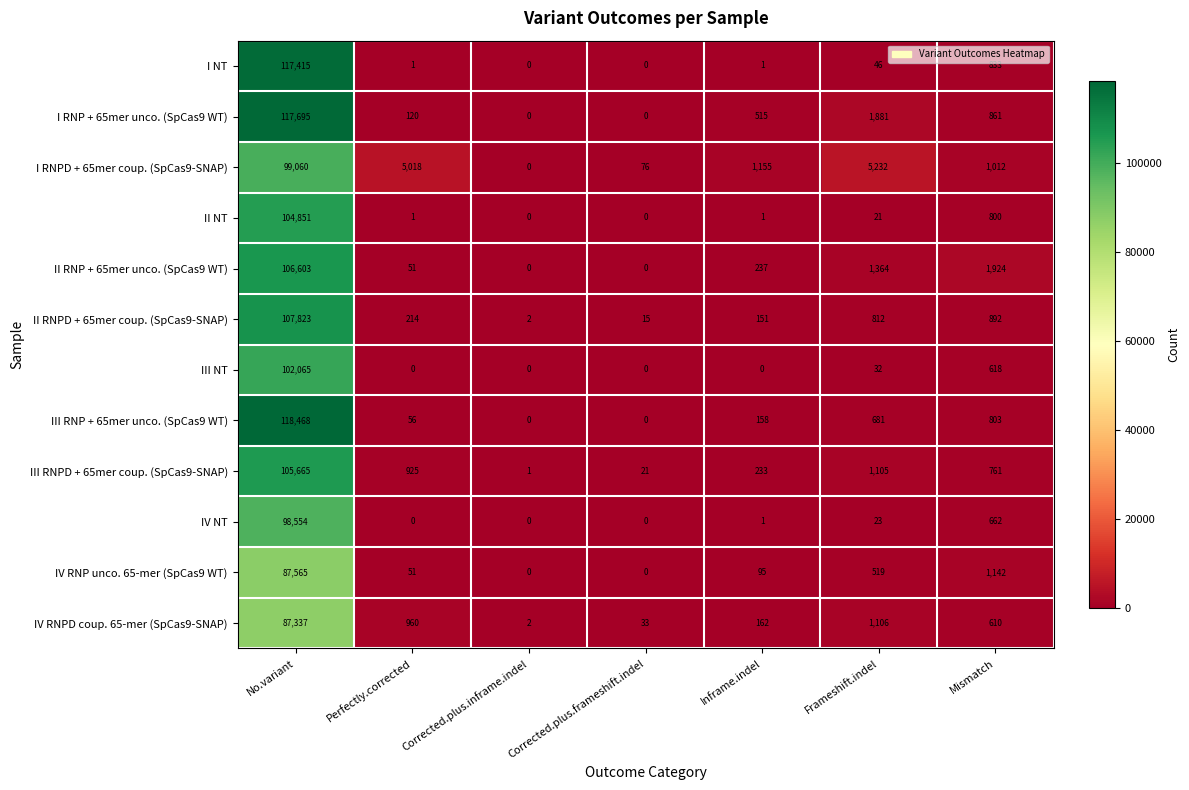

List the labels in order of II RNPD + 65mer coup. (SpCas9-SNAP) value, smallest first.

Corrected.plus.inframe.indel, Corrected.plus.frameshift.indel, Inframe.indel, Perfectly.corrected, Frameshift.indel, Mismatch, No.variant